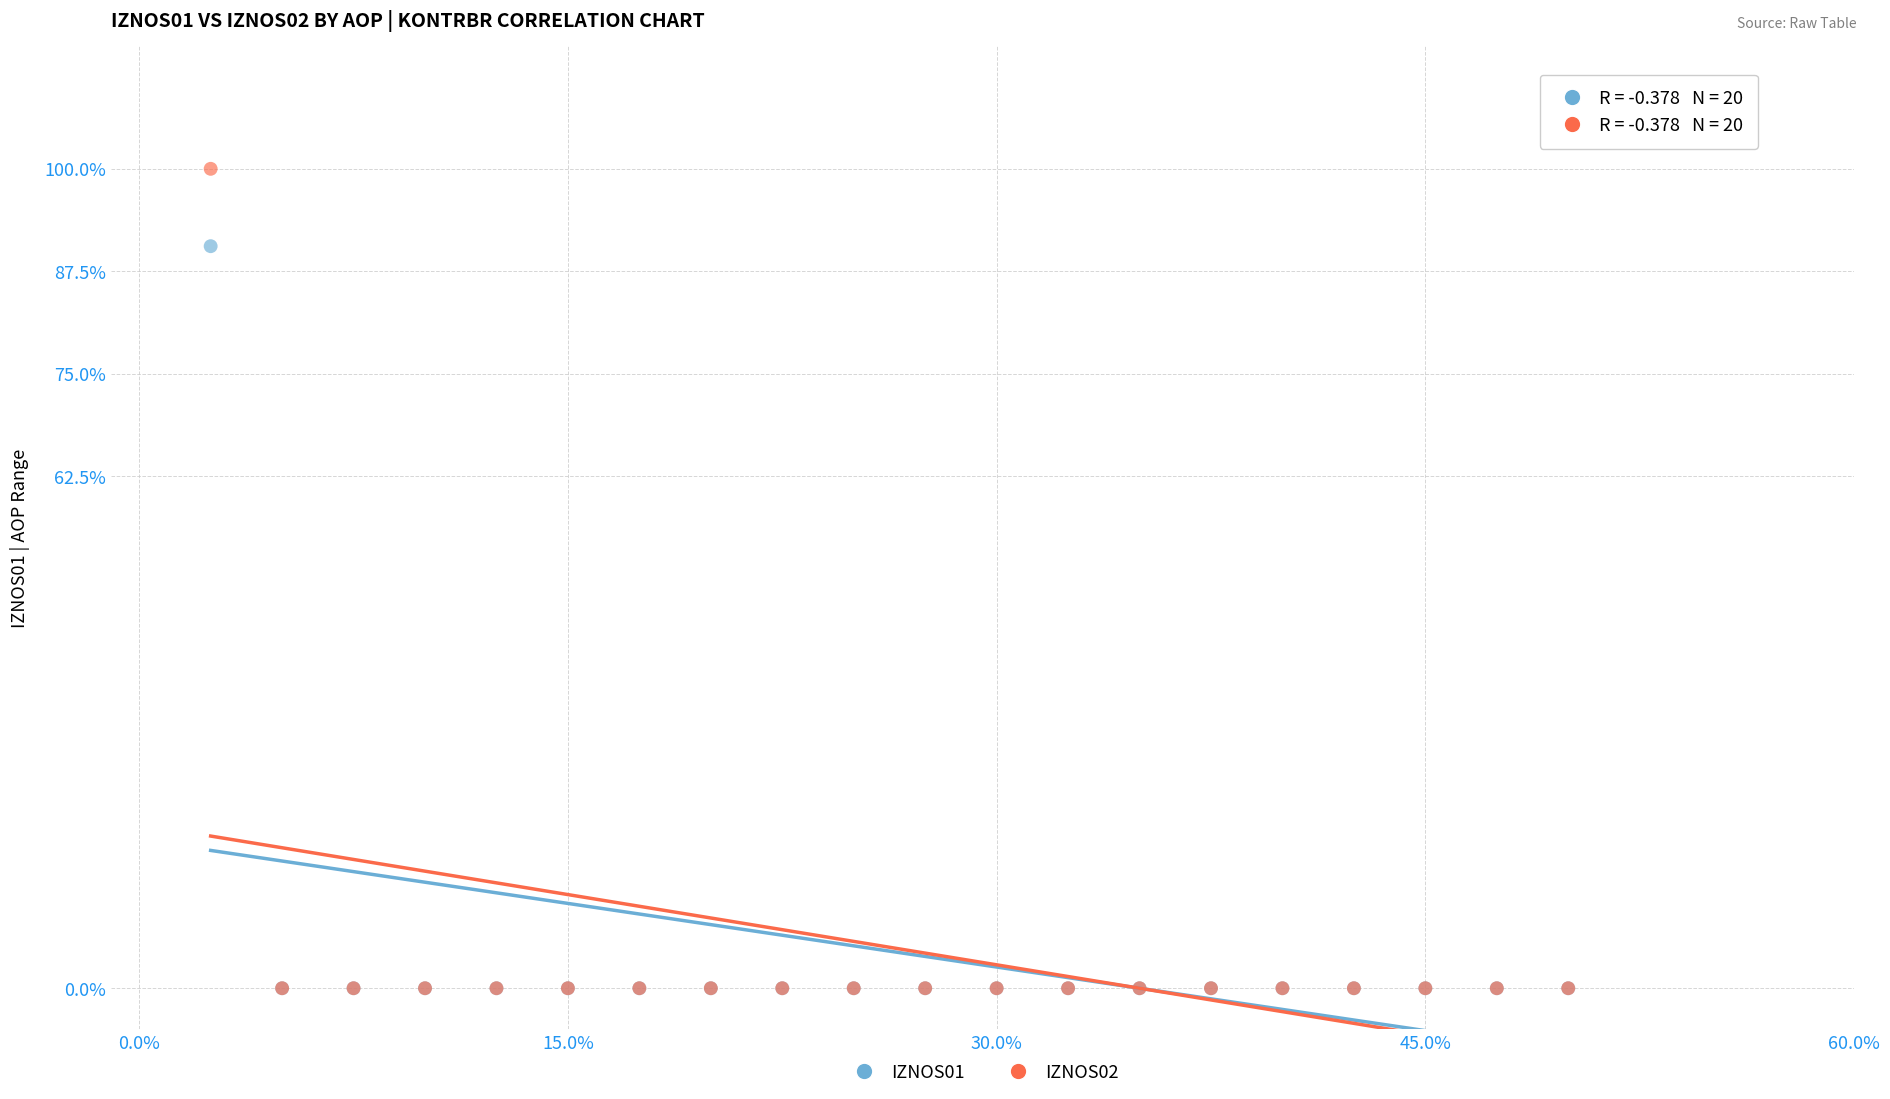

Which series reaches the maximum Y coordinate?

IZNOS02